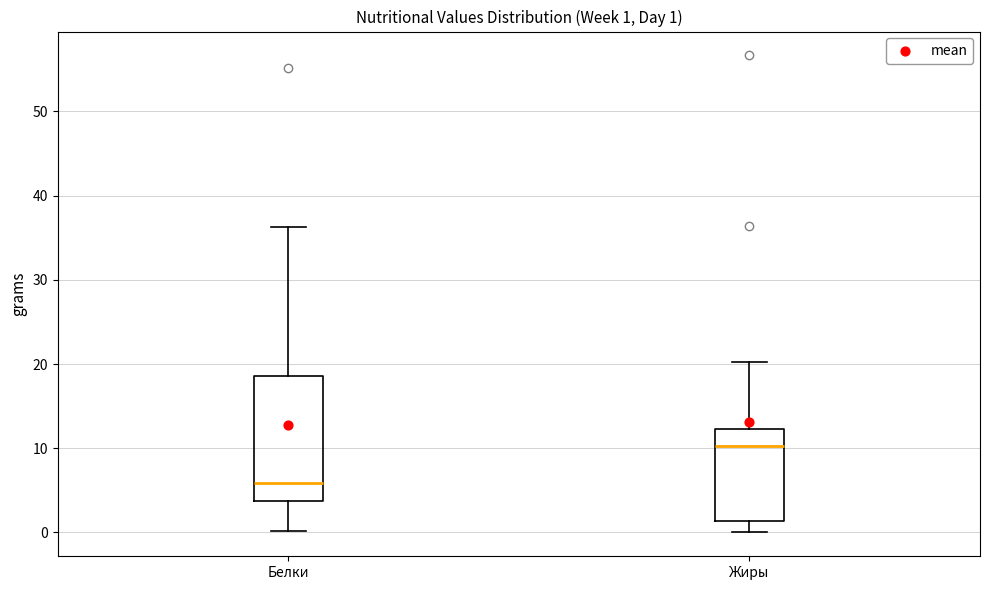

Which box is the tallest, from its lower edge to its upper edge?

Белки